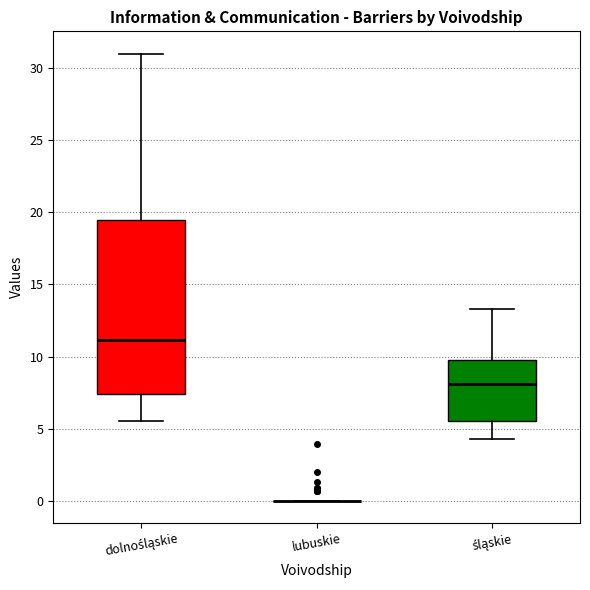

Reading left to right, transcribe this box plot: for each box, give where its median line is, the range the box spans, and where its two whiskers end, as read against the y-axis. The values are not printed on the chart, so give them approximately, as read against the axis.

dolnośląskie: median 11.0, box 7.5 to 19.5, whiskers 5.5 to 31.0
lubuskie: box collapsed to a line at 0.0, whiskers 0.0 to 0.0
śląskie: median 8.0, box 5.5 to 10.0, whiskers 4.5 to 13.5